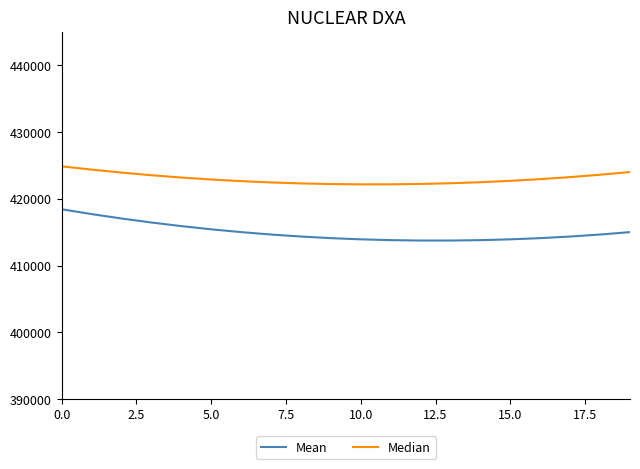

Which series has the widest spread of values?

Mean